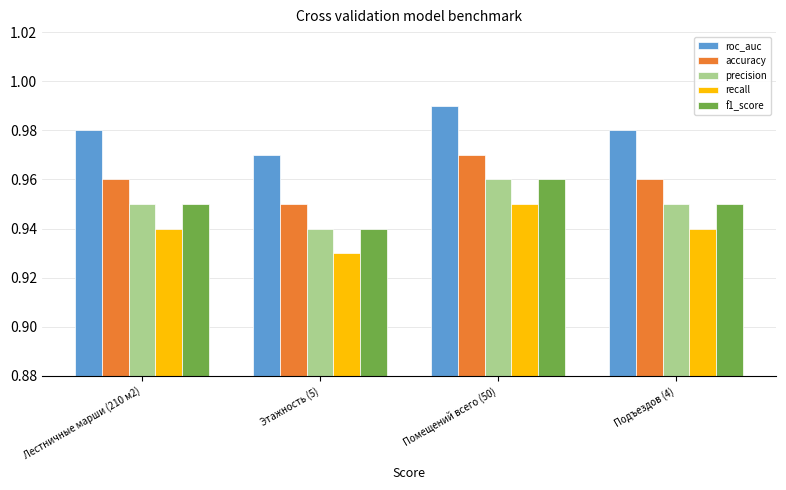

At which category is the sum across all series the highest?

Помещений всего (50)